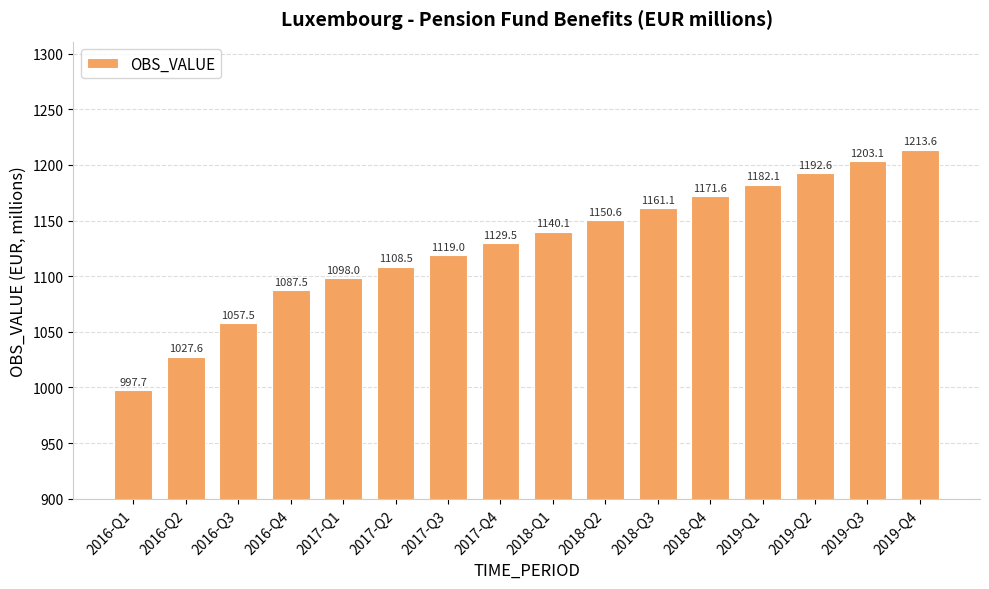

Count the number of data series in this chart.

1